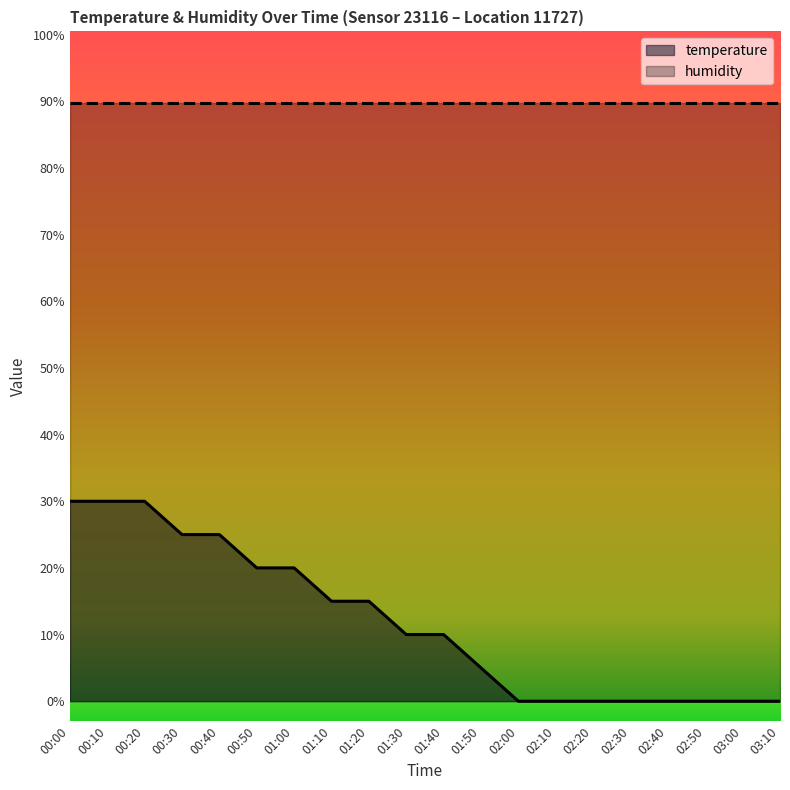

The value at 00:00 is 30.0. True or false?

True